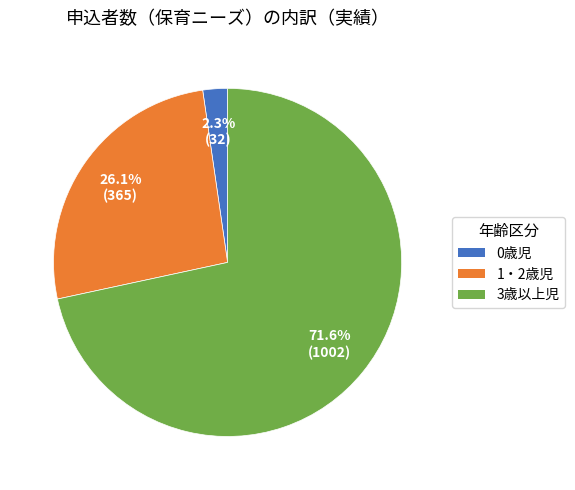

What percentage do 3歳以上児 and 0歳児 together represent?

73.9%